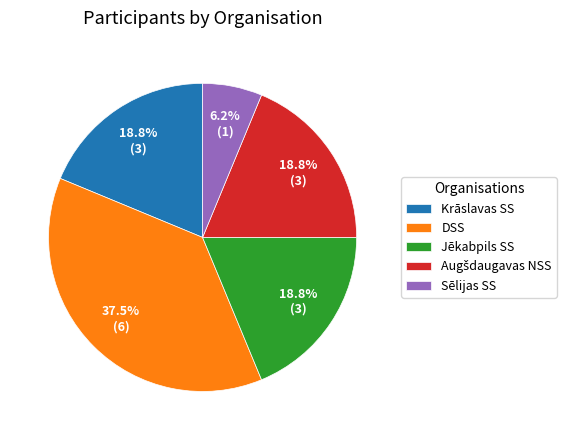

Is Krāslavas SS the majority of the pie?

No